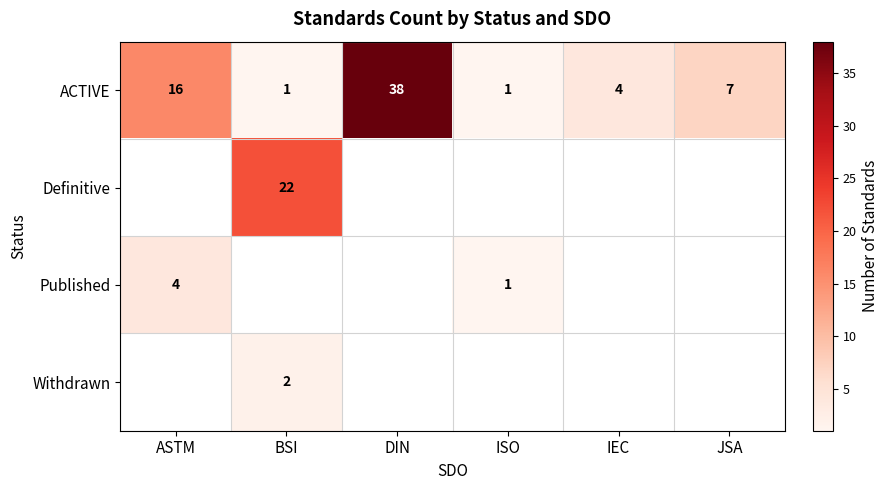

The value of Definitive at BSI is 22. True or false?

True